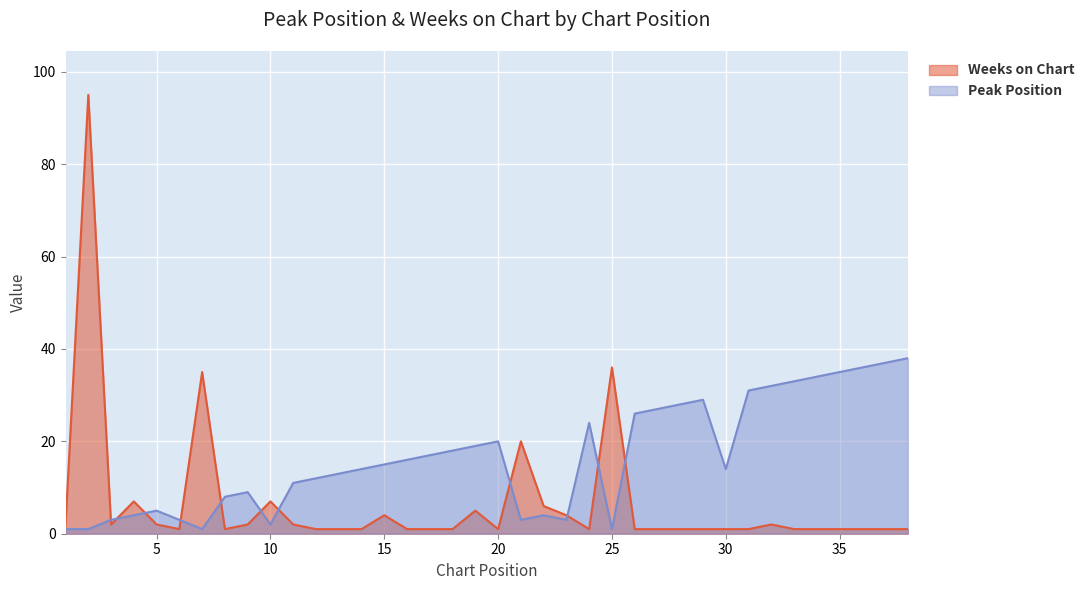

Rank the categories by Weeks on Chart value from lowest to highest.

6, 8, 12, 13, 14, 16, 17, 18, 20, 24, 26, 27, 28, 29, 30, 31, 33, 34, 35, 36, 37, 38, 1, 3, 5, 9, 11, 32, 15, 23, 19, 22, 4, 10, 21, 7, 25, 2